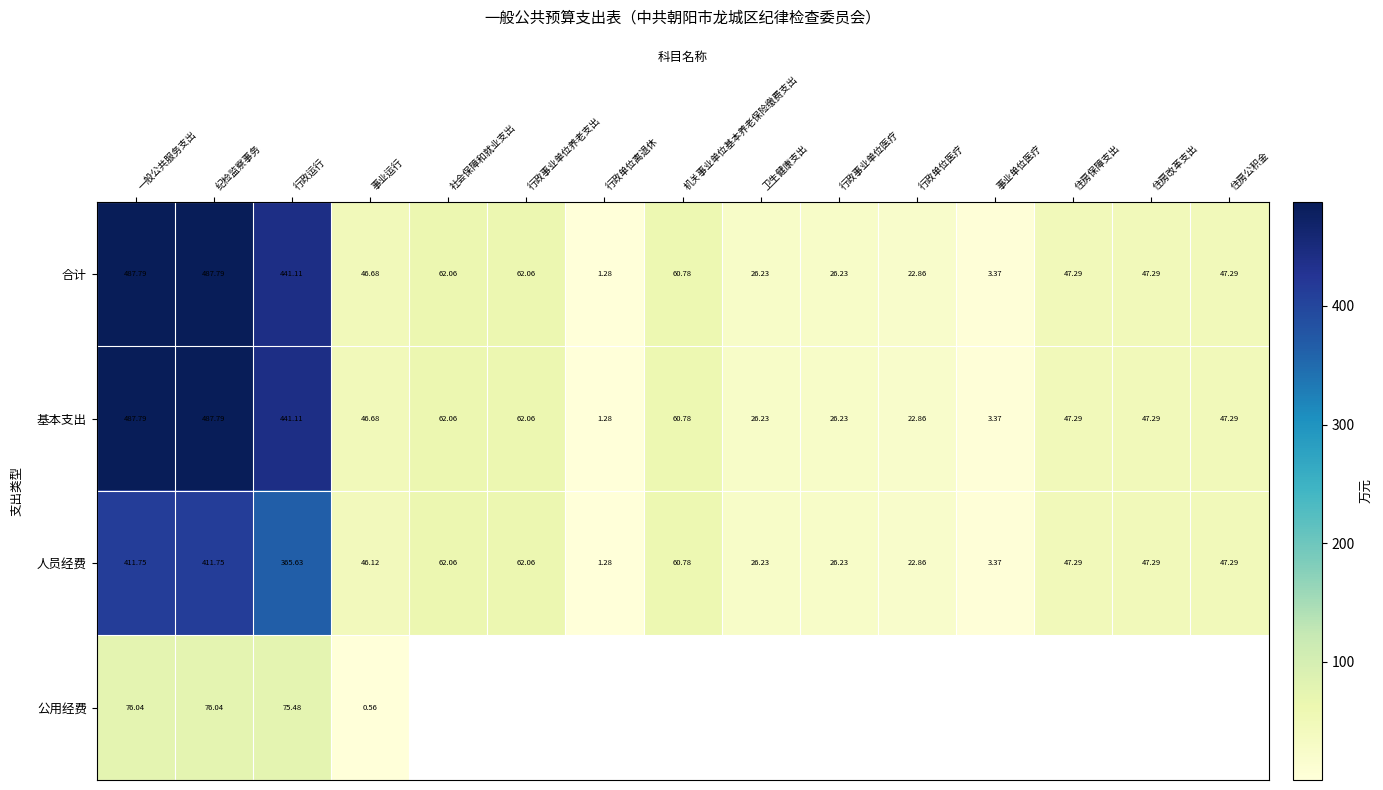

How many data points in 基本支出 are less than 47?

6